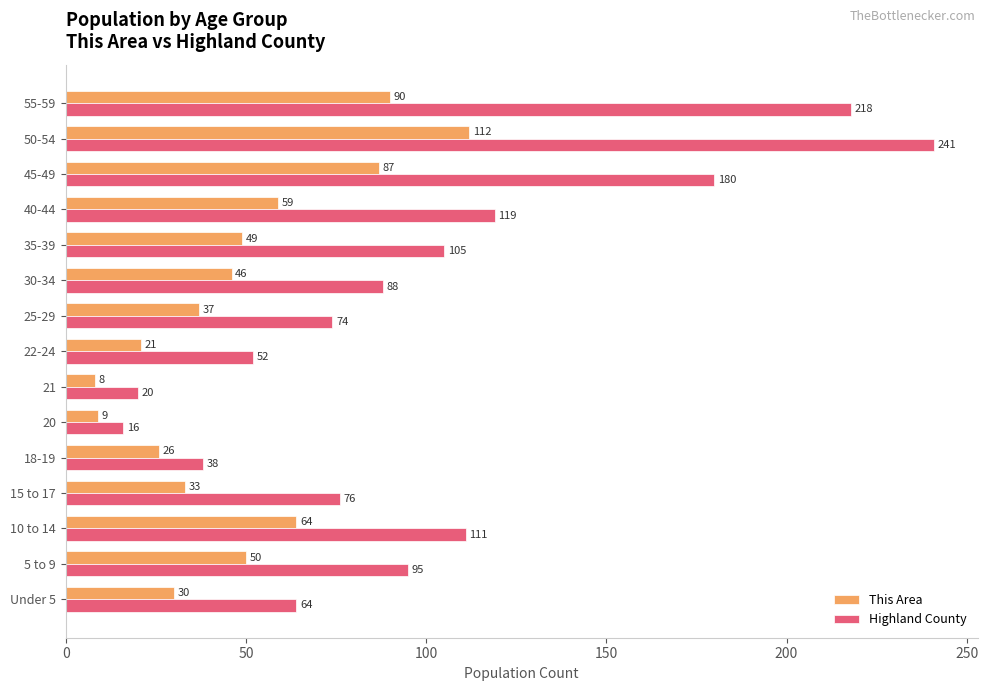

Which series has the largest range (max minus min)?

Highland County